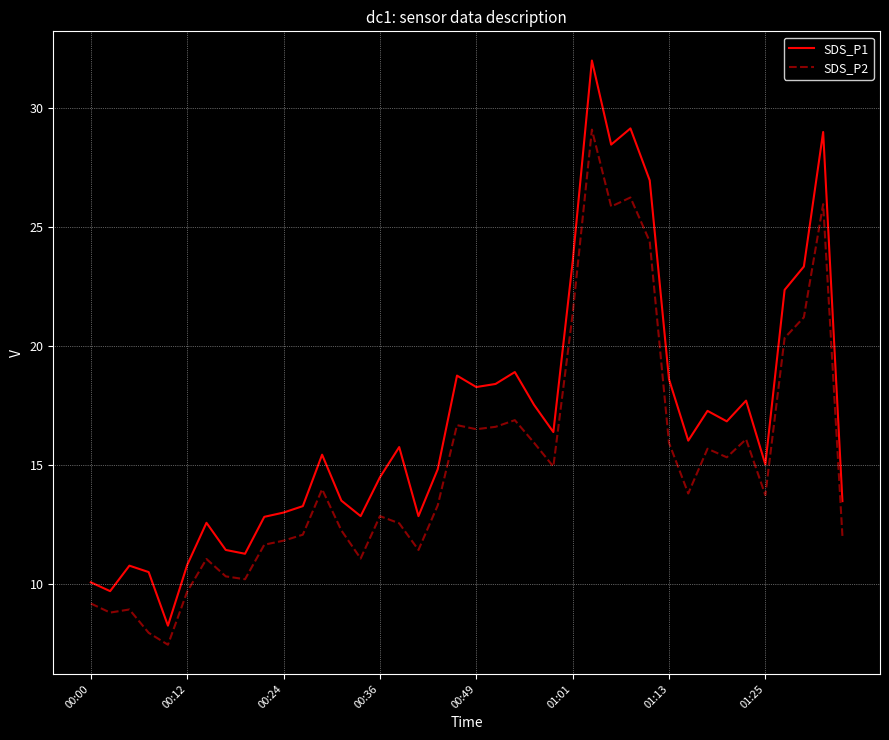

Rank the series by their maximum value, from lowest to highest.

SDS_P2, SDS_P1